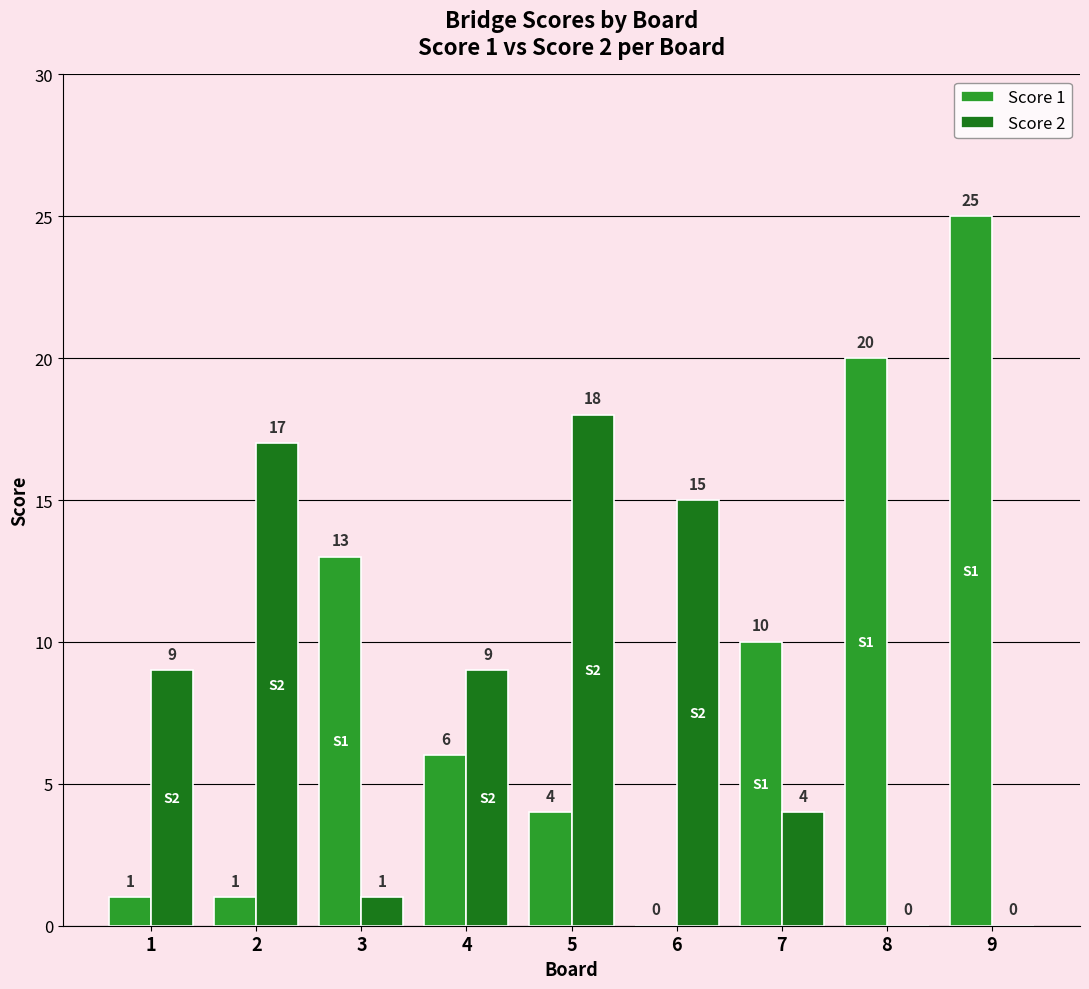

Does the chart contain stacked bars?

No